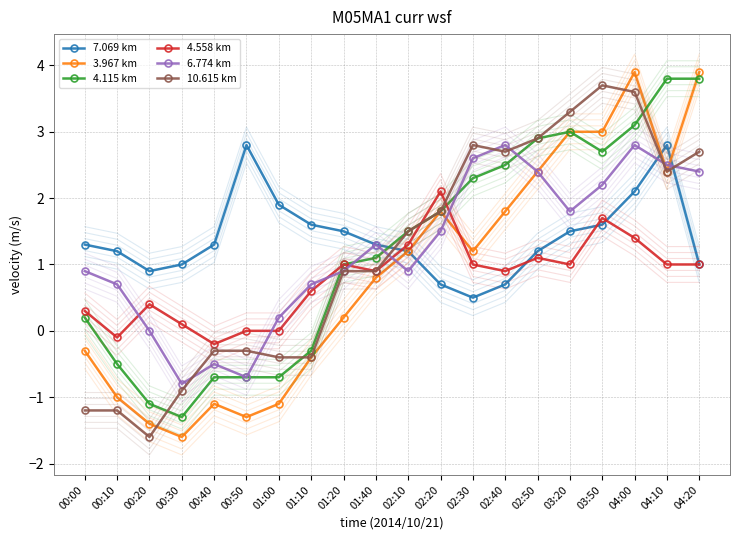

Which has a higher value, 02:20 or 01:00?

01:00